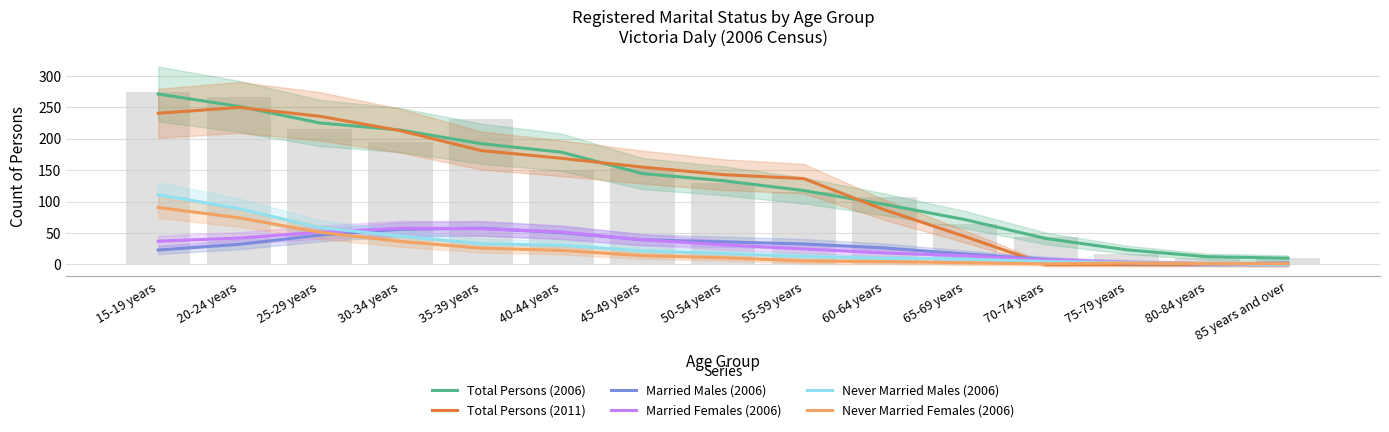

At which label does Married Females (2006) reach its minimum?

85 years and over